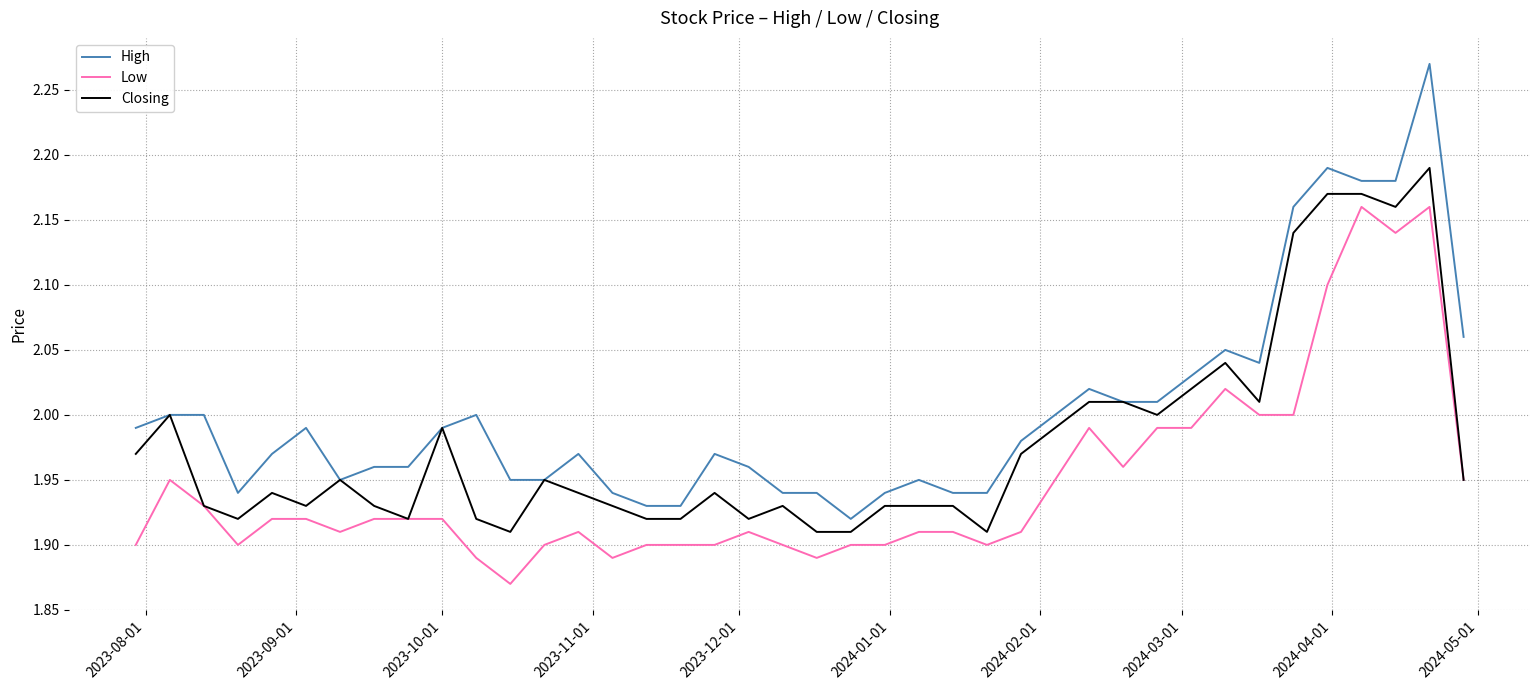

True or false: High and Low cross at least once.

False